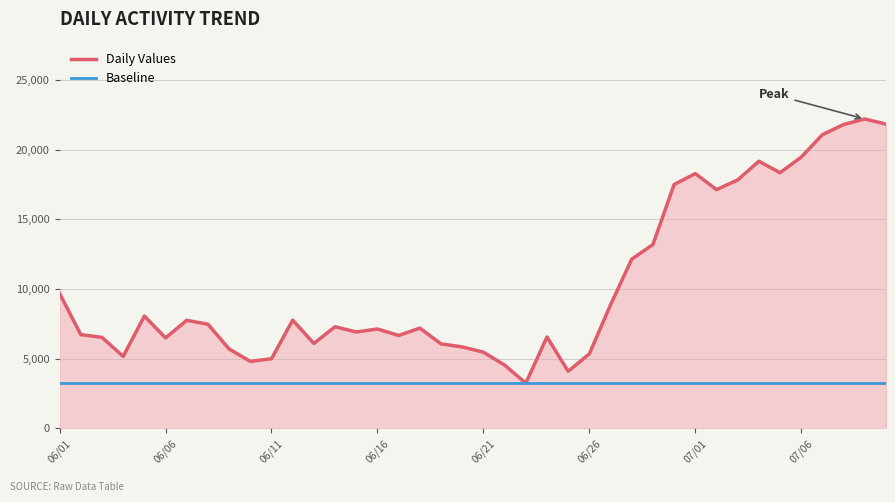

Rank the series by their average value, from highest to lowest.

Daily Values, Baseline